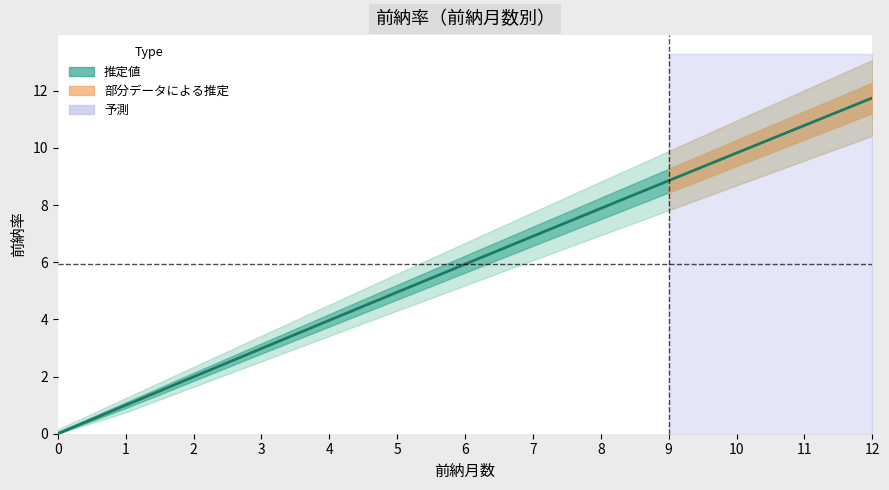

Between 5 and 9, which is larger?

9